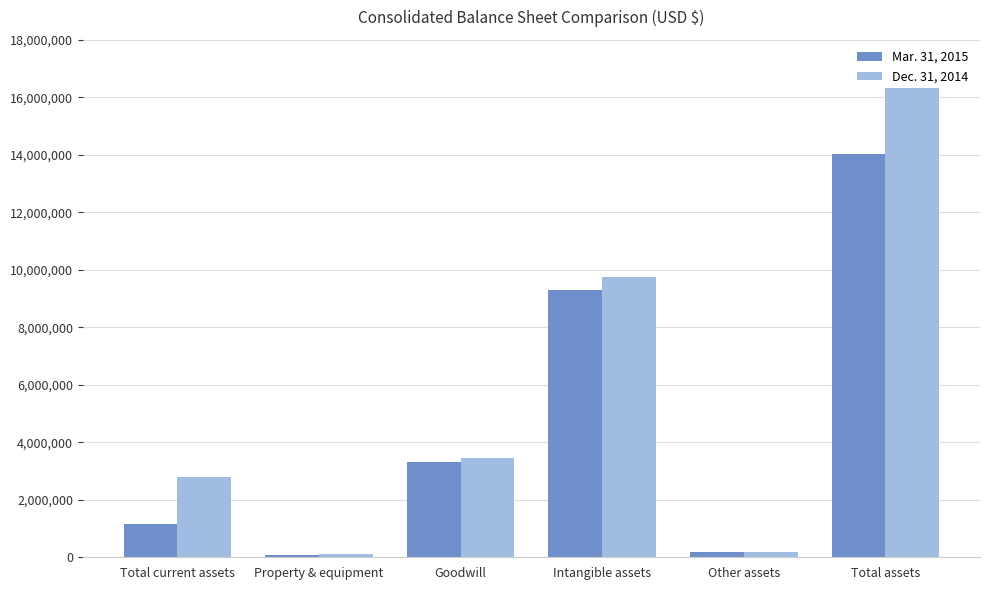

What is the total value across all series at Intangible assets?

19053879